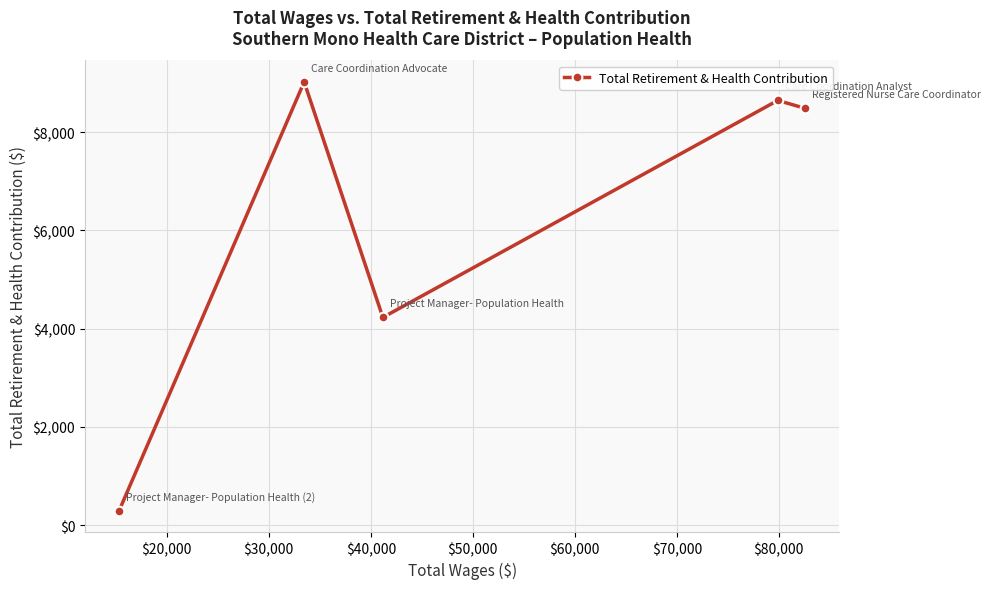

How many interior local valleys (lower than both neighbors) does the data have?

1